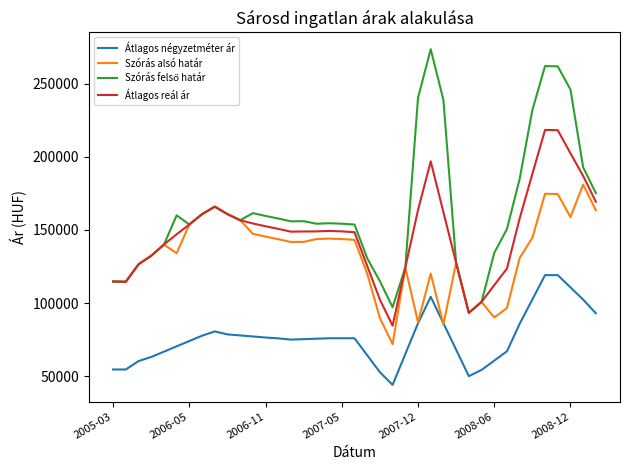

What is the minimum value for Átlagos reál ár?

84517